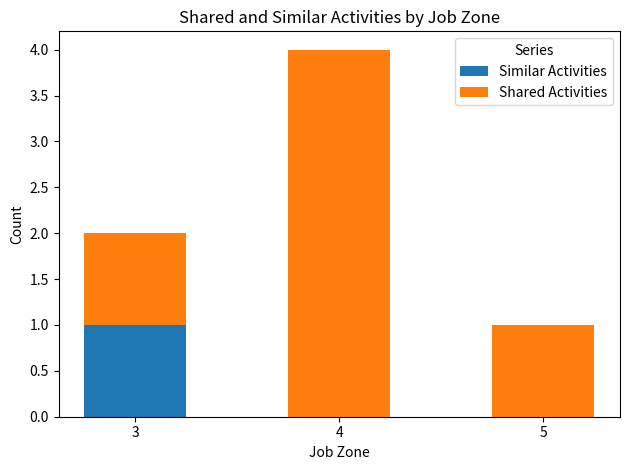

At which label does Similar Activities reach its peak?

3